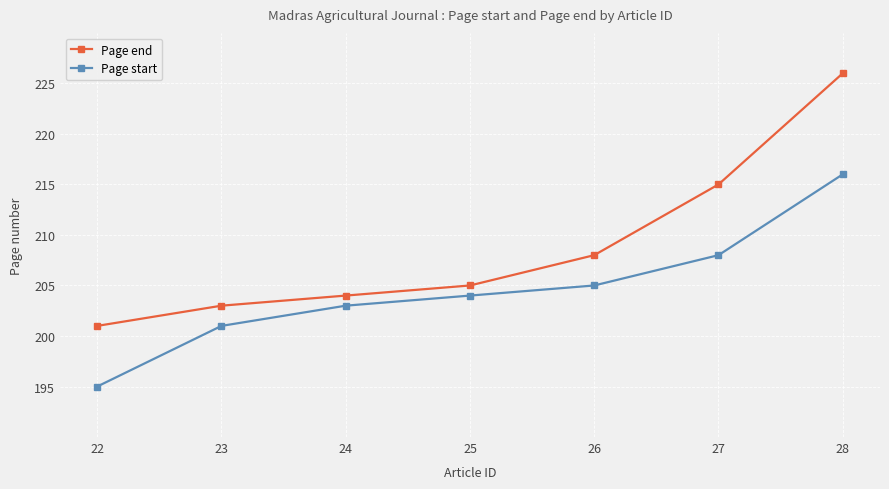

What is the lowest value of the Page start series?

195